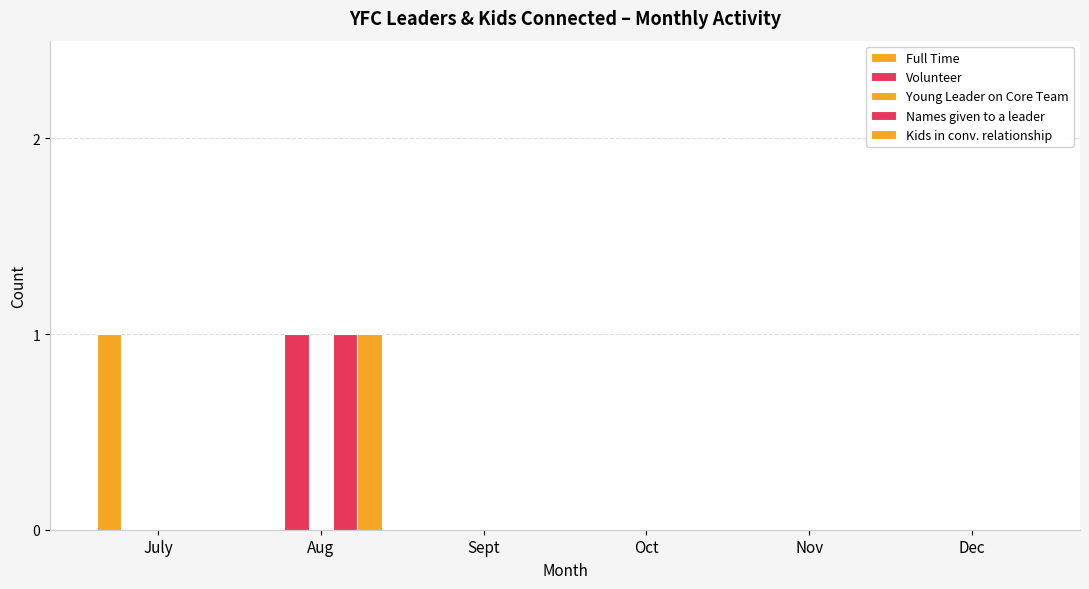

Between Sept and Dec, which series saw the biggest shift?

Full Time